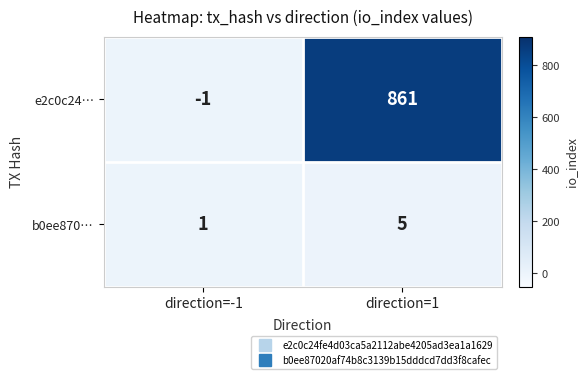

Where is b0ee870… nearest to the value 3?

direction=-1